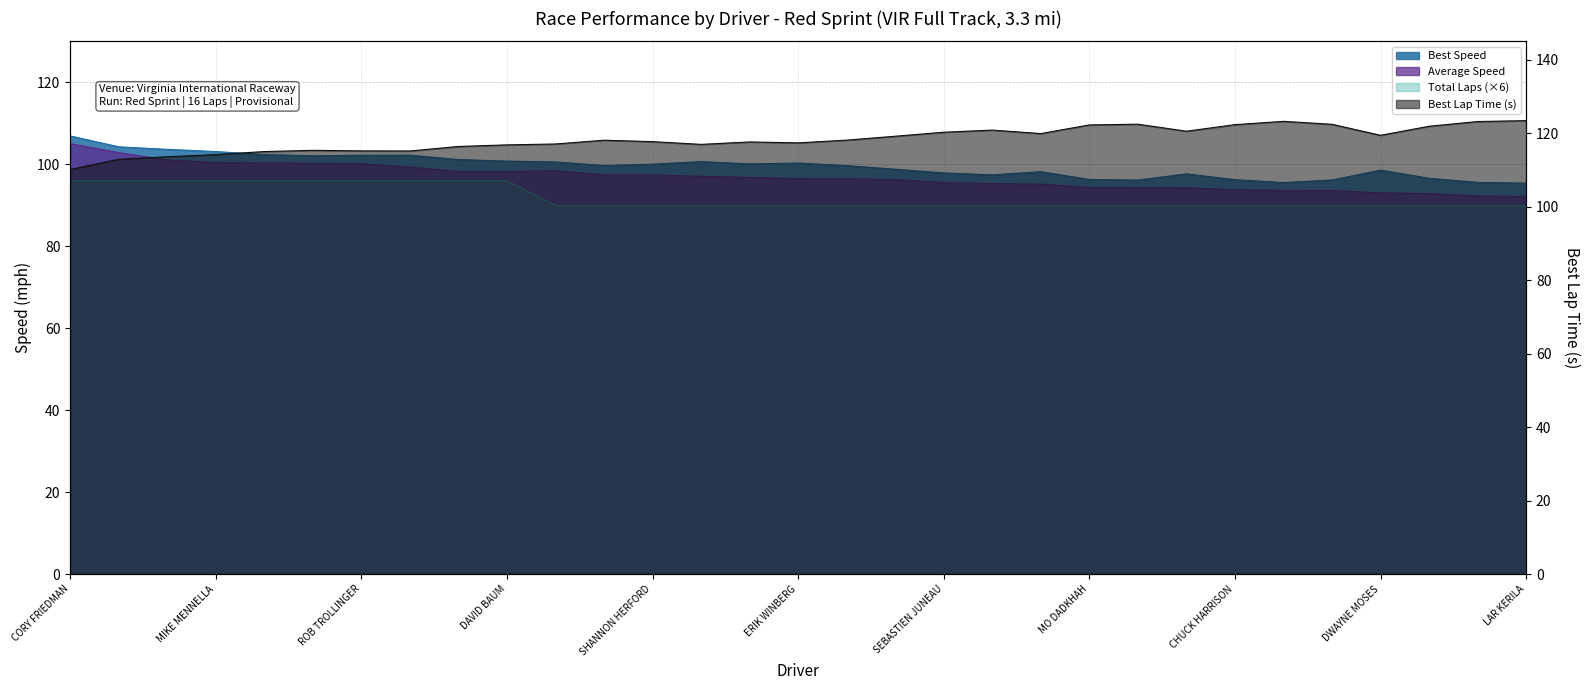

What is the label of the 10th point from the left?

DAVID BAUM